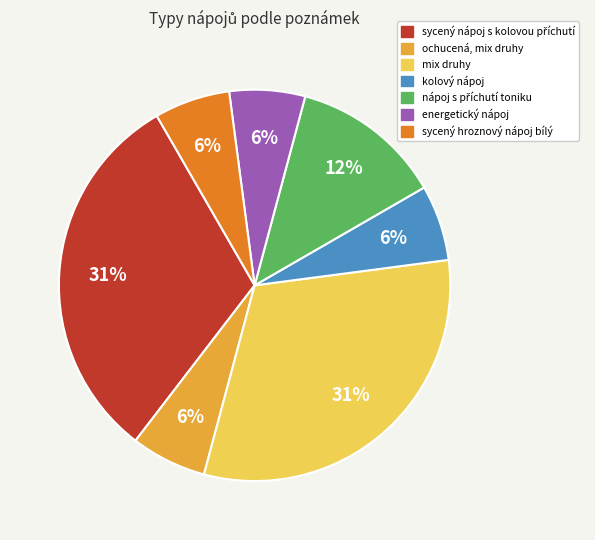

Which has a higher value, energetický nápoj or mix druhy?

mix druhy